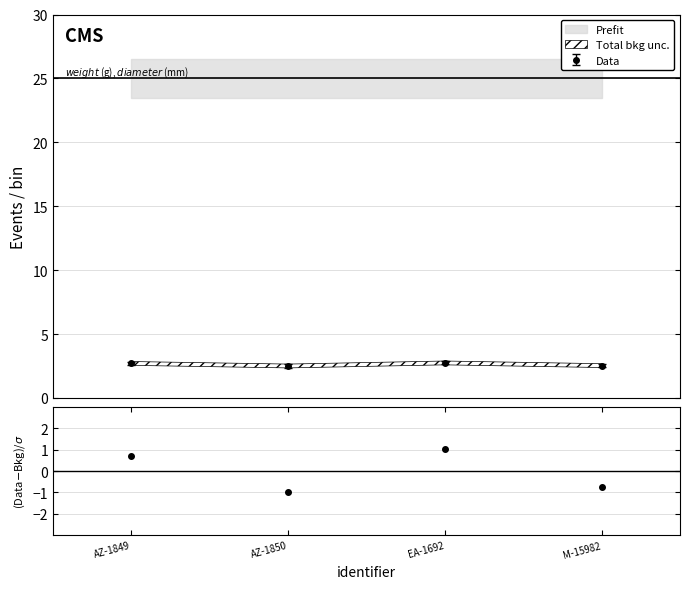

What is the label of the 3rd point from the right?

AZ-1850